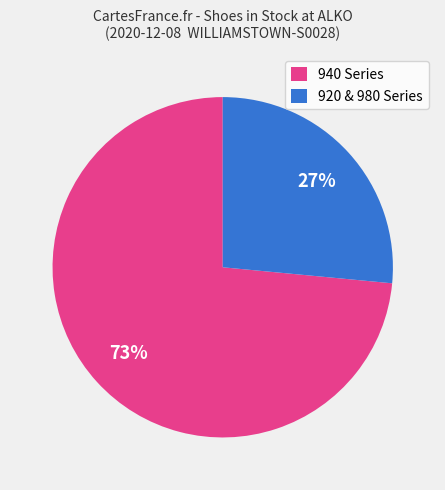

To the nearest percent, what portion does 940 Series represent?

73%